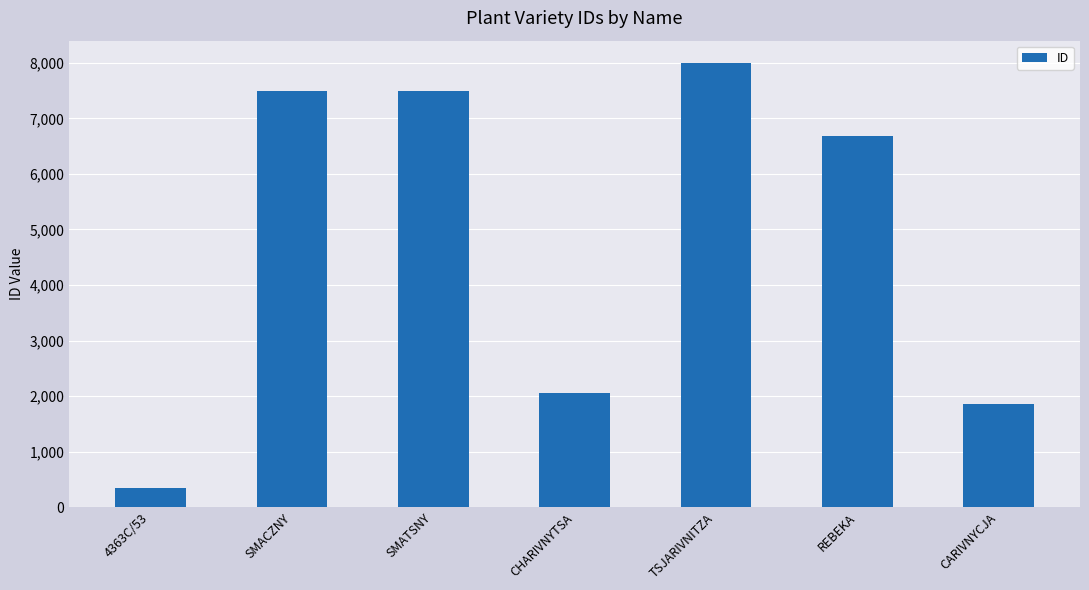

True or false: the data shows 10815 at REBEKA.

False